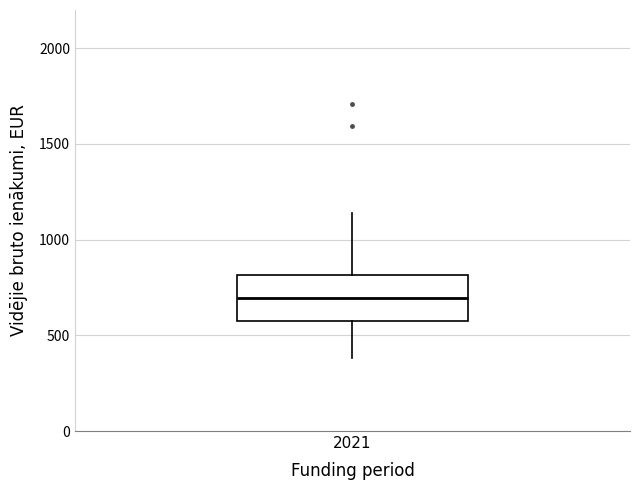

Transcribe this box plot: give where the median line is, the range the box spans, and where the two whiskers end, as read against the y-axis. The values are not printed on the chart, so give them approximately, as read against the axis.

median 700, box 550 to 800, whiskers 400 to 1150